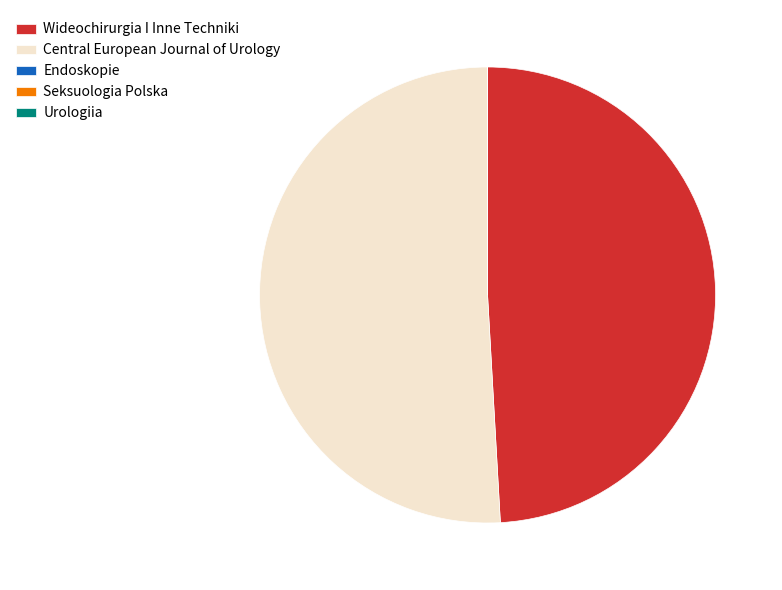

What is the largest slice in the pie chart?

Central European Journal of Urology